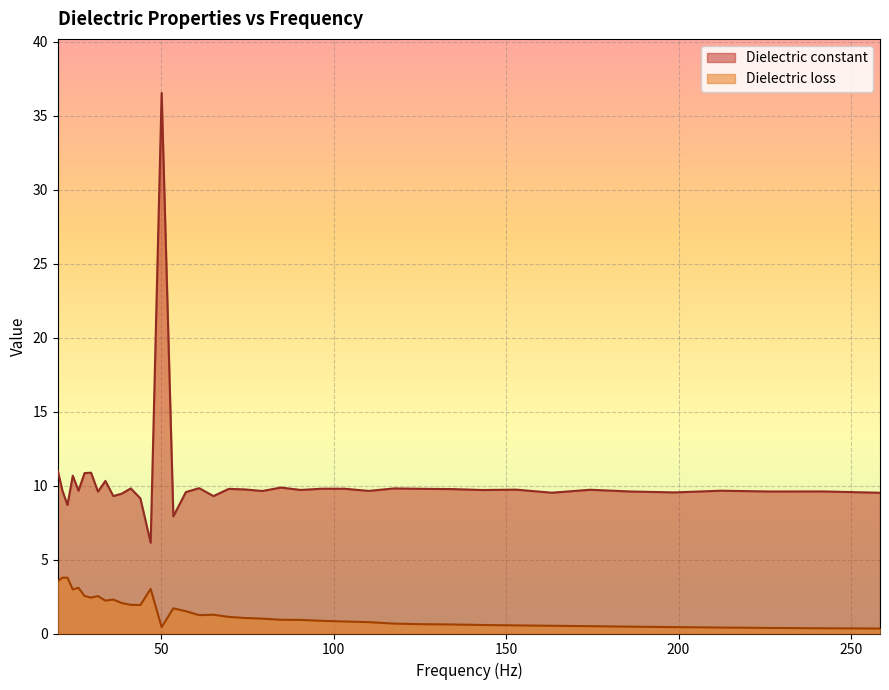

Is it true that Dielectric constant equals 13.2 at 258.422?

False